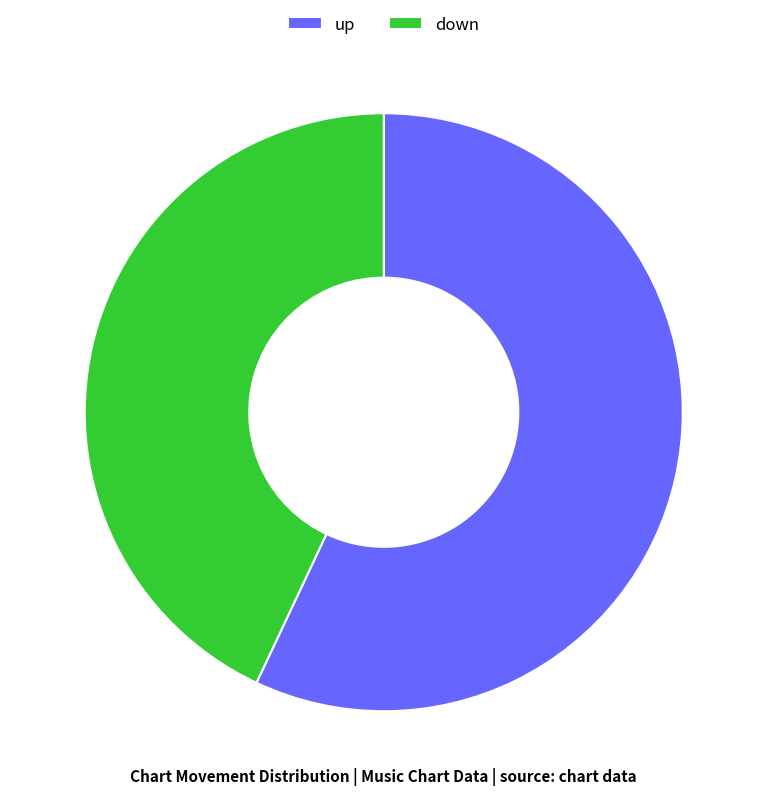

Which slice is the largest?

up